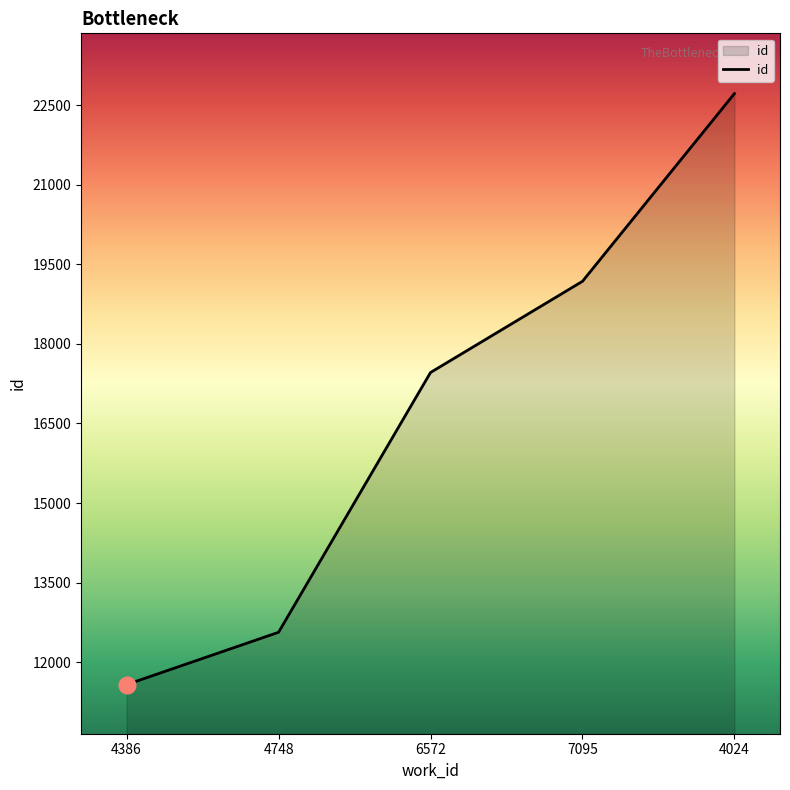

What is the smallest value displayed?

11577